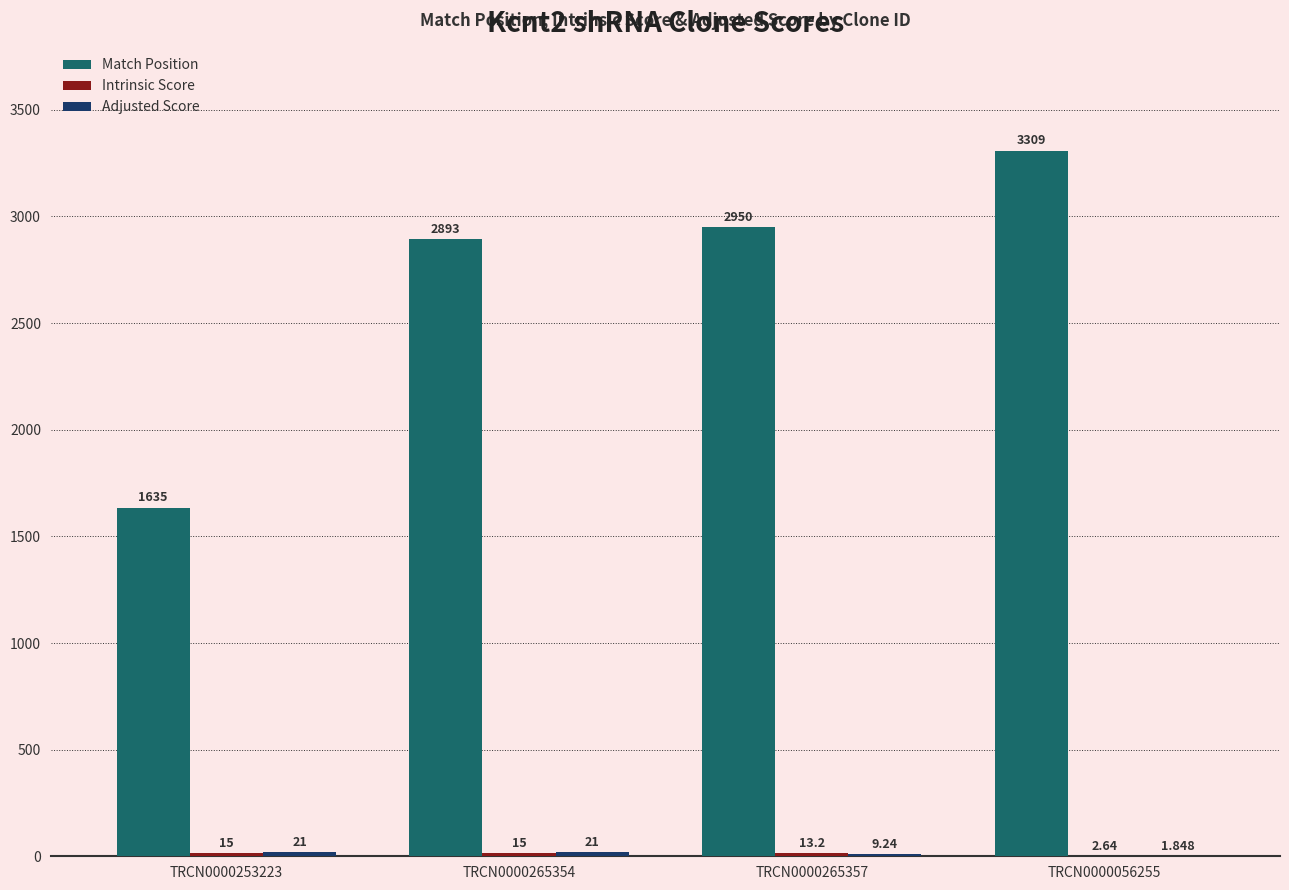

Which series has the largest total across all categories?

Match Position